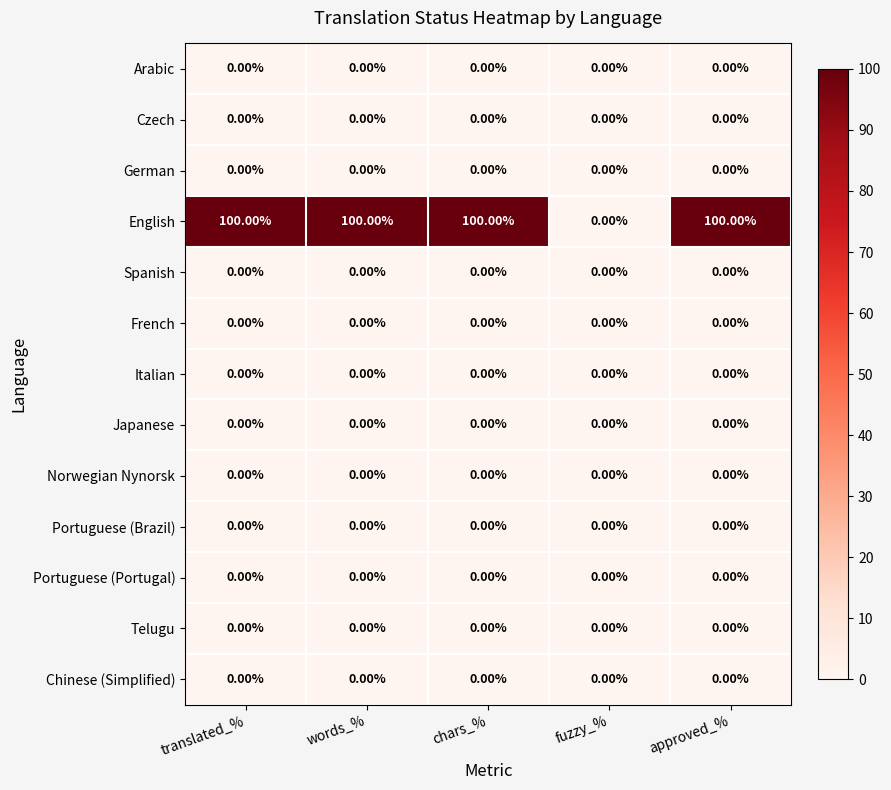

At how many categories does at least one series exceed 31?

4